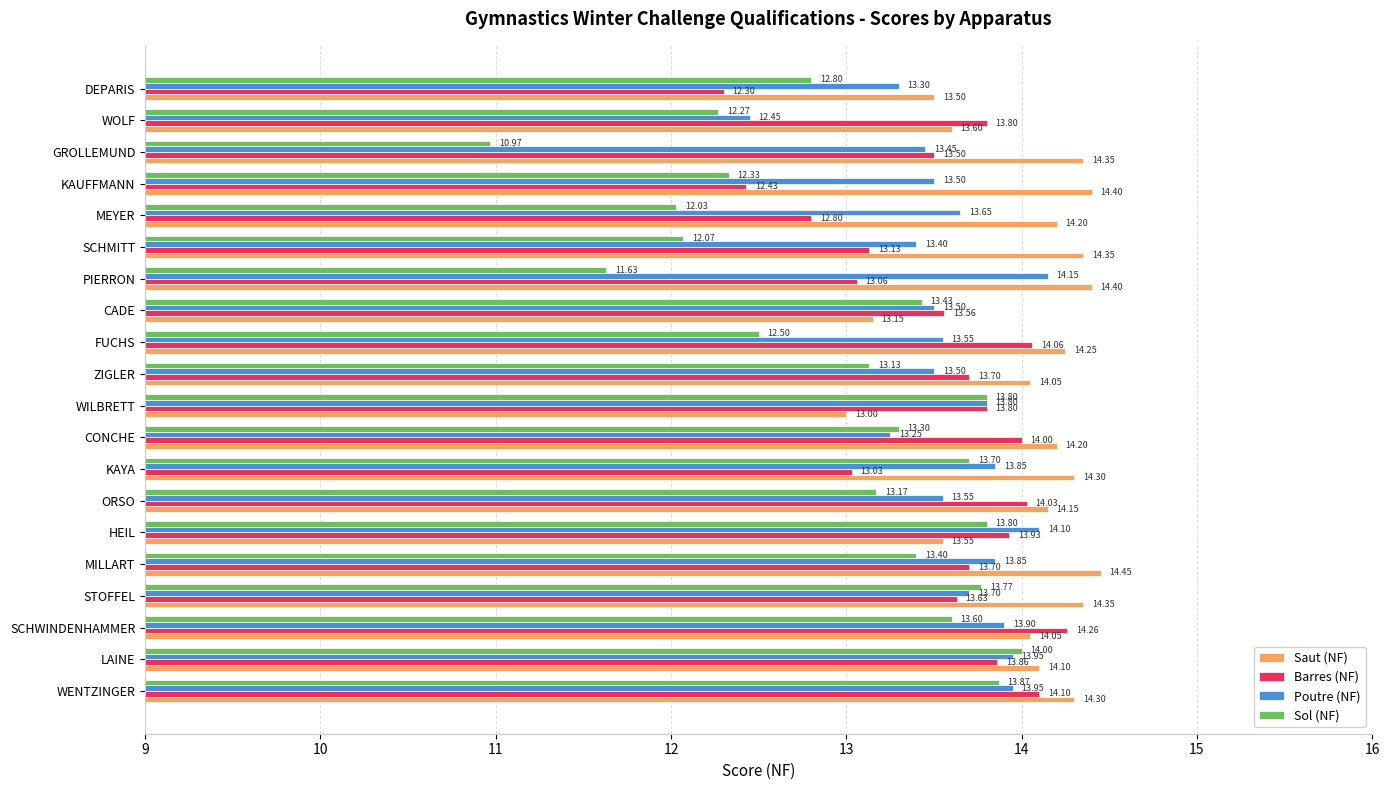

How many values in the Sol (NF) series exceed 13?

12